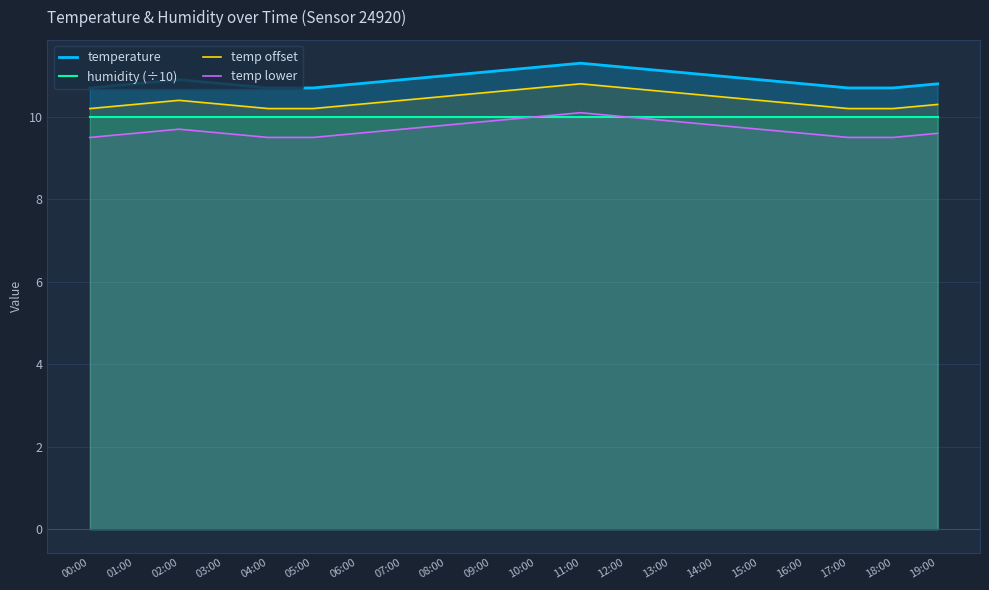

Reading right to left, extract all data points from this chart.

temperature: 10.8	10.7	10.7	10.8	10.9	11.0	11.1	11.2	11.3	11.2	11.1	11.0	10.9	10.8	10.7	10.7	10.8	10.9	10.8	10.7
humidity (÷10): 10.0	10.0	10.0	10.0	10.0	10.0	10.0	10.0	10.0	10.0	10.0	10.0	10.0	10.0	10.0	10.0	10.0	10.0	10.0	10.0
temp offset: 10.3	10.2	10.2	10.3	10.4	10.5	10.6	10.7	10.8	10.7	10.6	10.5	10.4	10.3	10.2	10.2	10.3	10.4	10.3	10.2
temp lower: 9.6	9.5	9.5	9.6	9.7	9.8	9.9	10.0	10.1	10.0	9.9	9.8	9.7	9.6	9.5	9.5	9.6	9.7	9.6	9.5